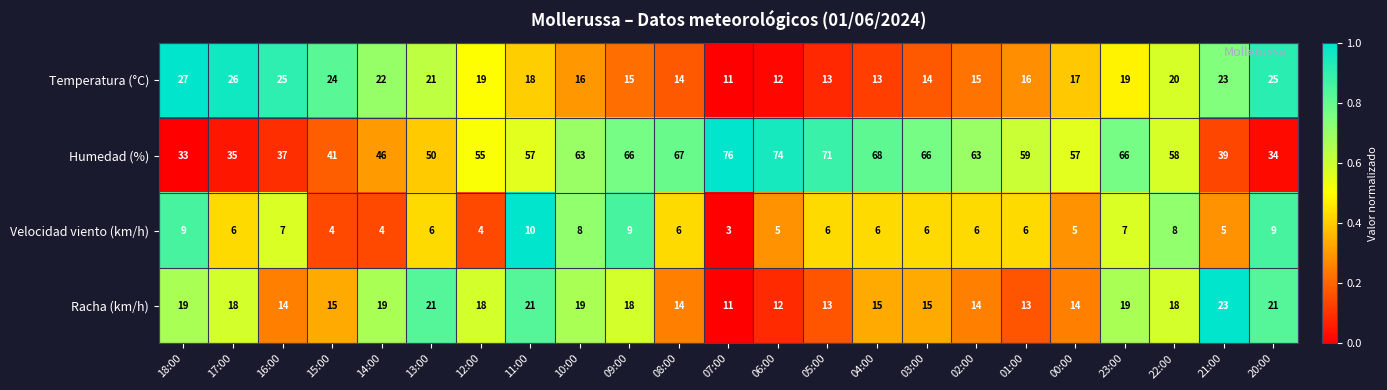

Read the Humedad (%) value at 02:00.

63